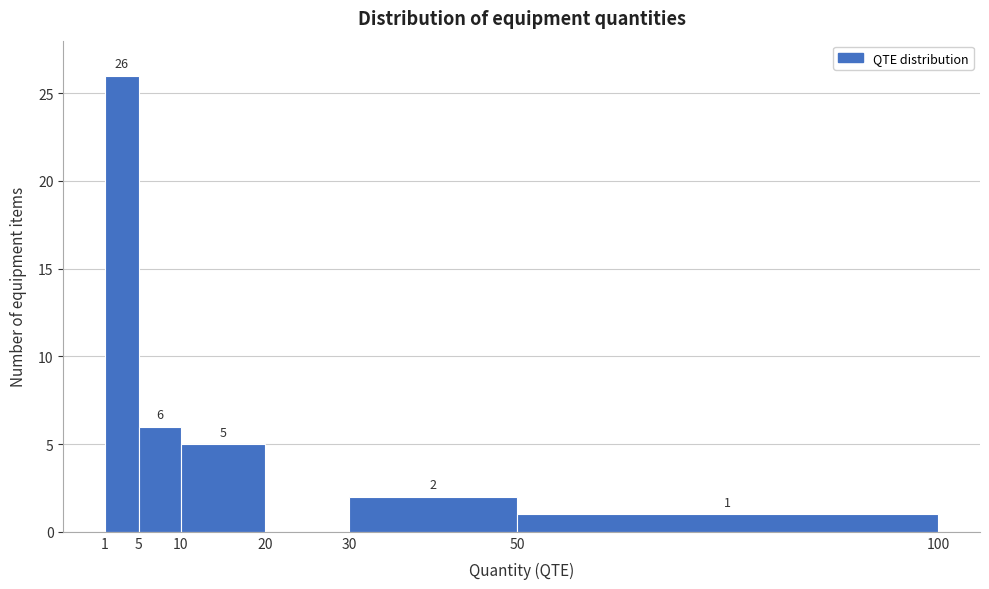

Over which range of the x-axis is the bar tallest?

1 to 5